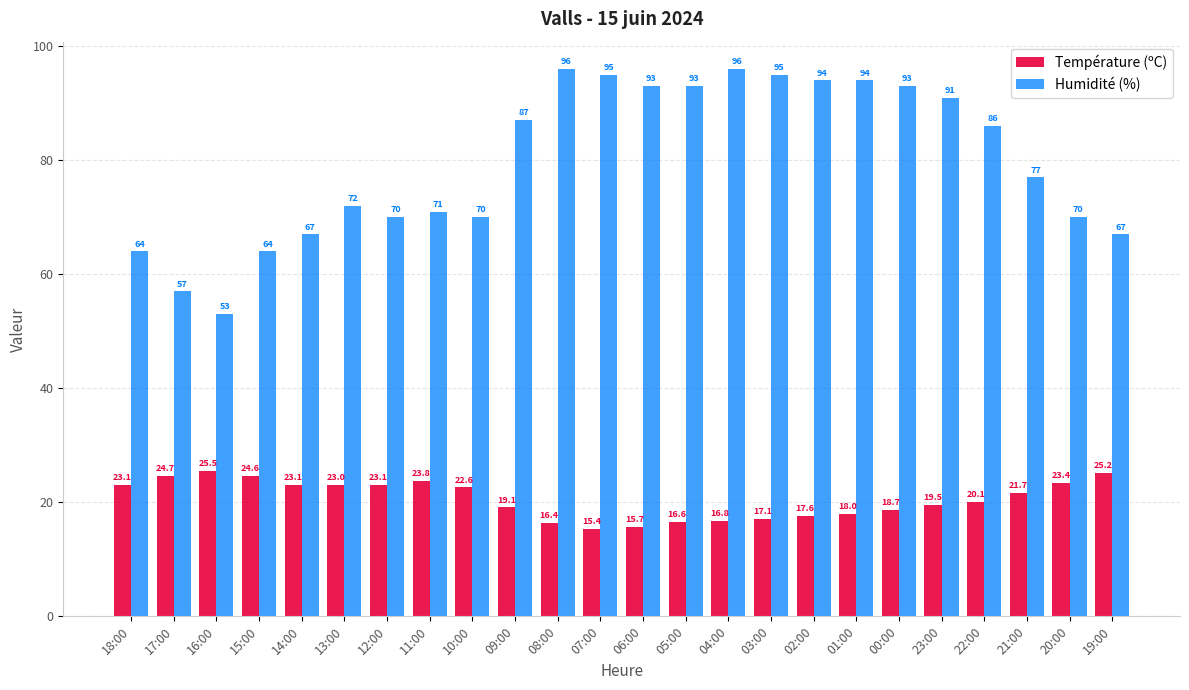

Reading left to right, extract all data points from this chart.

Température (ºC): 23.1	24.7	25.5	24.6	23.1	23.0	23.1	23.8	22.6	19.1	16.4	15.4	15.7	16.6	16.8	17.1	17.6	18.0	18.7	19.5	20.1	21.7	23.4	25.2
Humidité (%): 64.0	57.0	53.0	64.0	67.0	72.0	70.0	71.0	70.0	87.0	96.0	95.0	93.0	93.0	96.0	95.0	94.0	94.0	93.0	91.0	86.0	77.0	70.0	67.0